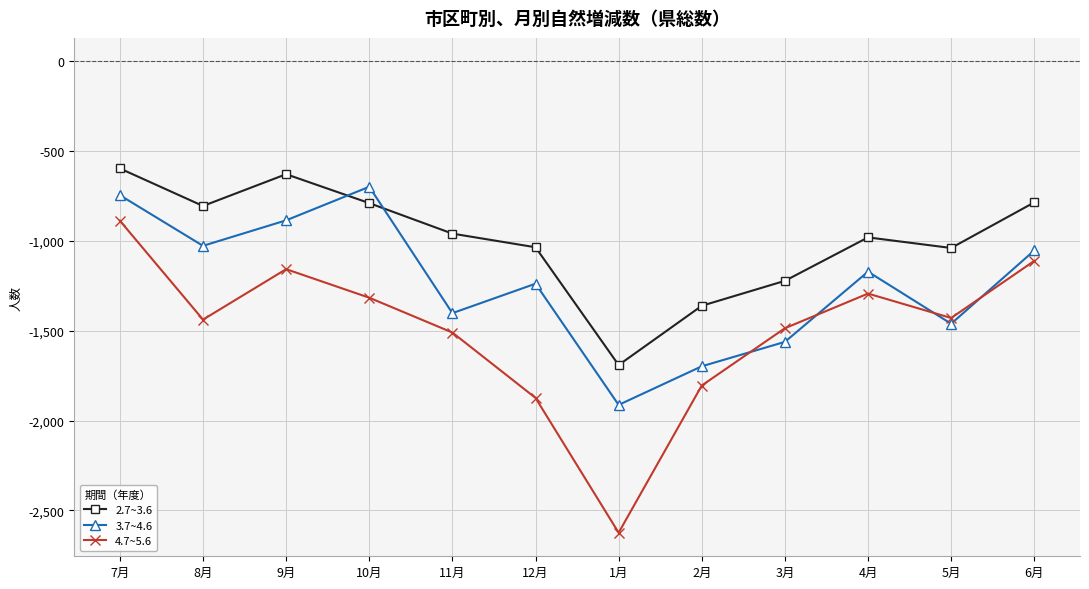

Which category has the highest value across all series?

7月